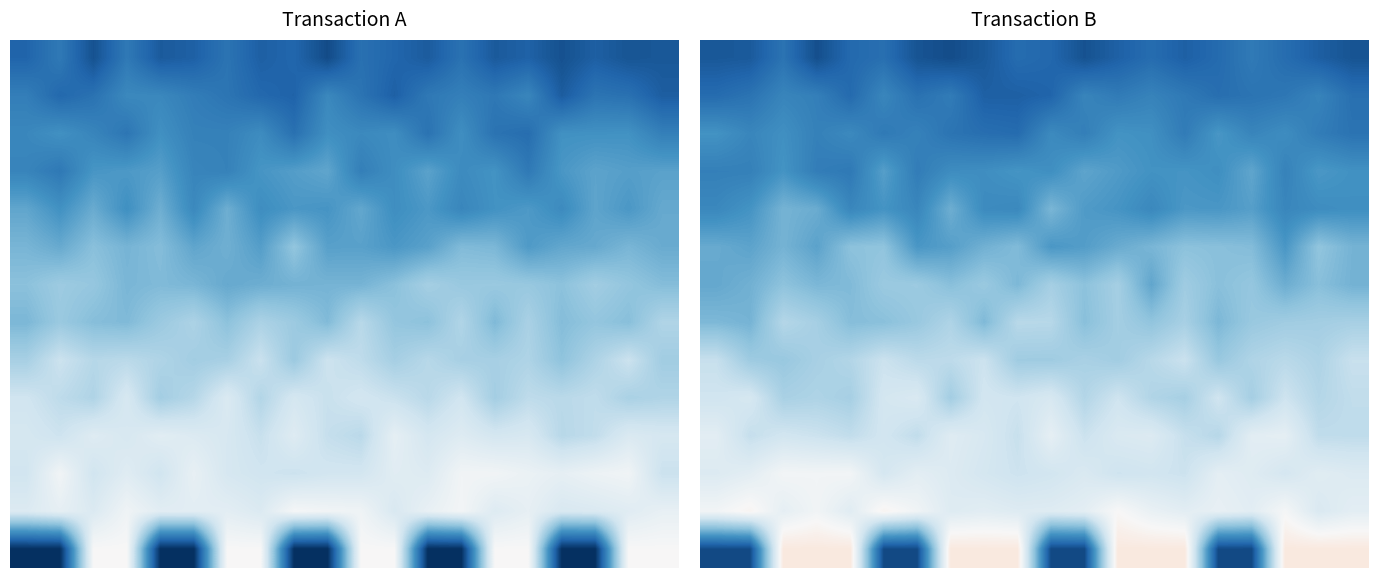

Count the number of data series in this chart.

14